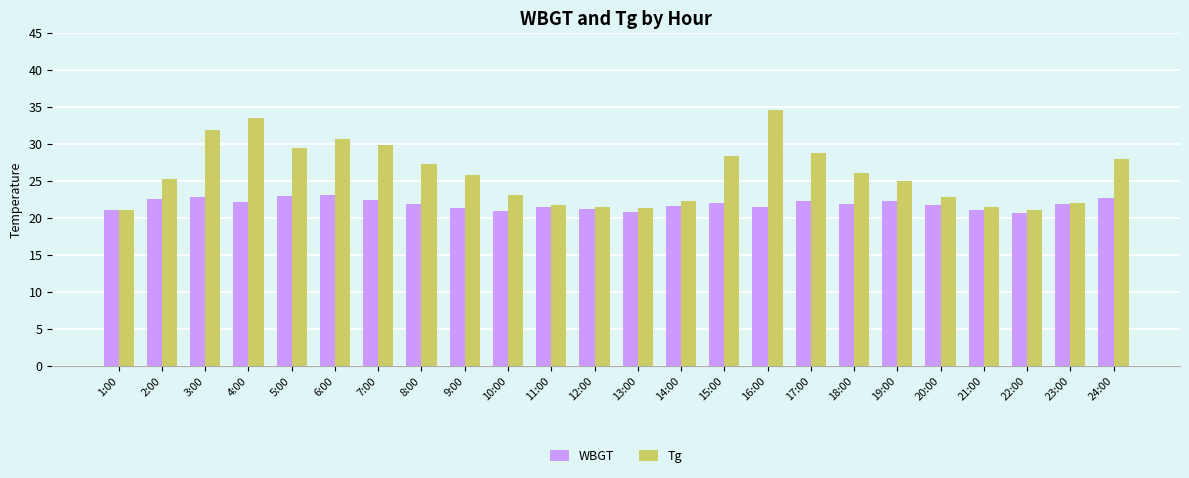

What is the average value of the Tg series?

25.9